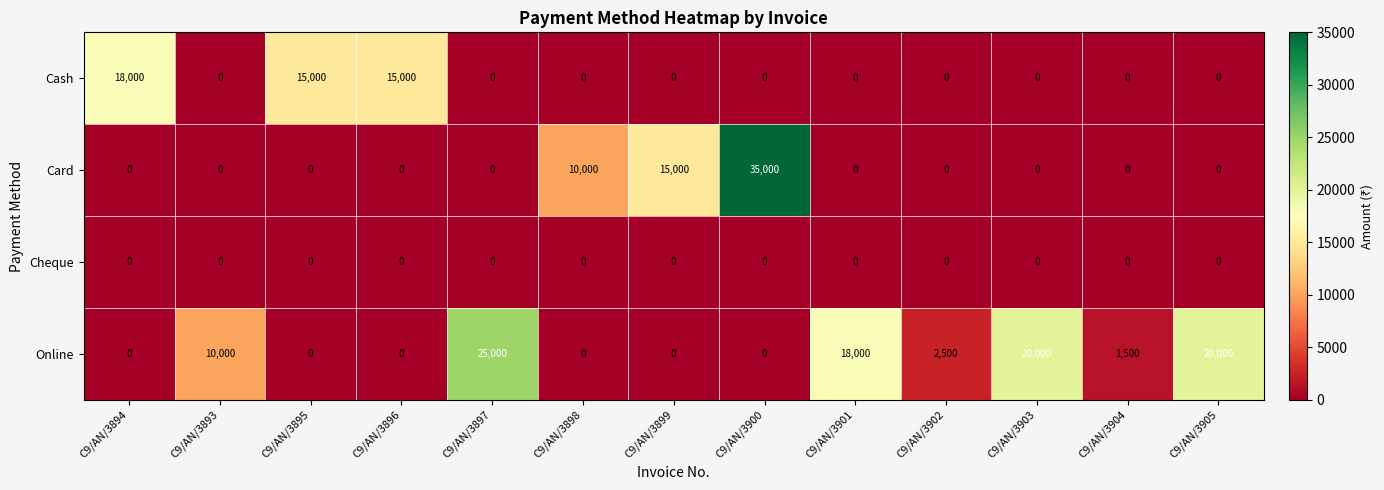

Rank the series by their maximum value, from highest to lowest.

Card, Online, Cash, Cheque